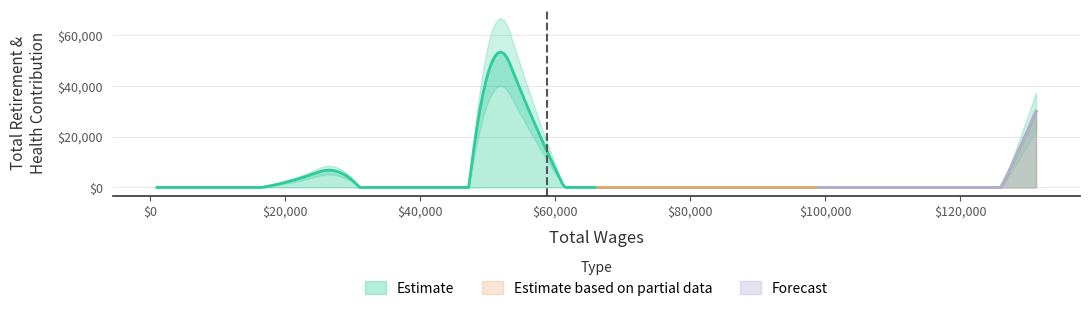

What is the maximum value for Estimate?

53403.3